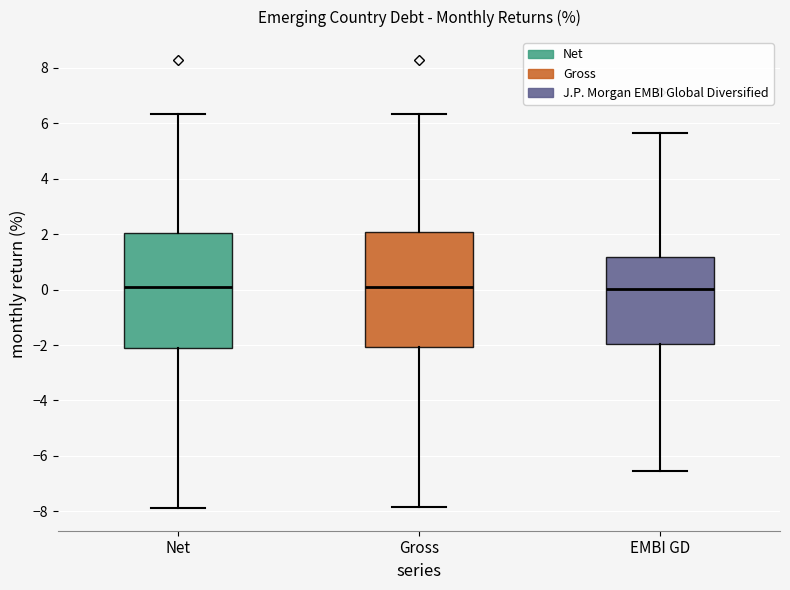

Reading left to right, read every box against the y-axis: the position of its median line, the range the box covers, and the ends of its whiskers. The values are not printed on the chart, so give them approximately, as read against the axis.

Net: median 0.2, box -2.0 to 2.0, whiskers -7.8 to 6.4
Gross: median 0.2, box -2.0 to 2.0, whiskers -7.8 to 6.4
EMBI GD: median 0.0, box -2.0 to 1.2, whiskers -6.6 to 5.6